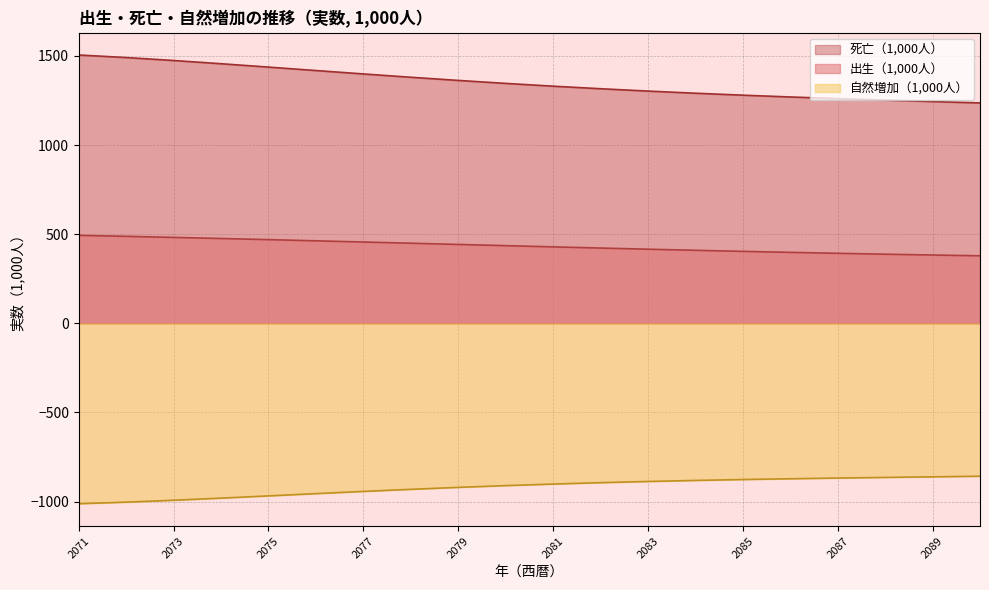

At which category does the chart reach its minimum across all series?

2071